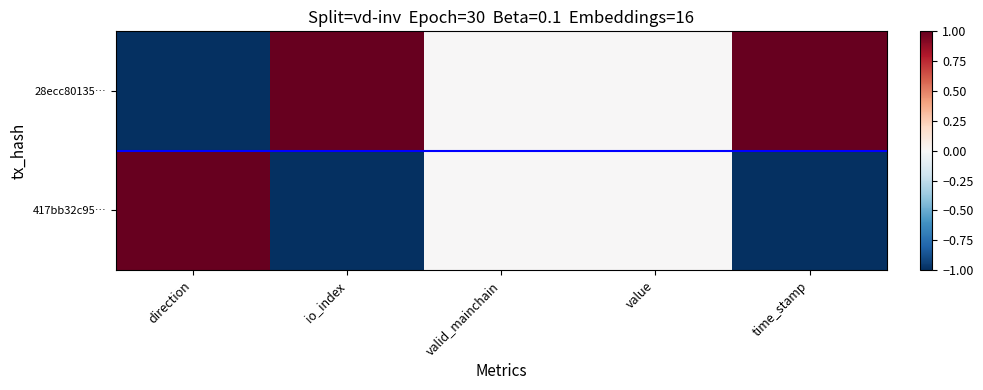

Reading right to left, what are all the values shown in this chart?

28ecc80135…: time_stamp=1	value=0	valid_mainchain=0	io_index=1	direction=-1
417bb32c95…: time_stamp=-1	value=0	valid_mainchain=0	io_index=-1	direction=1